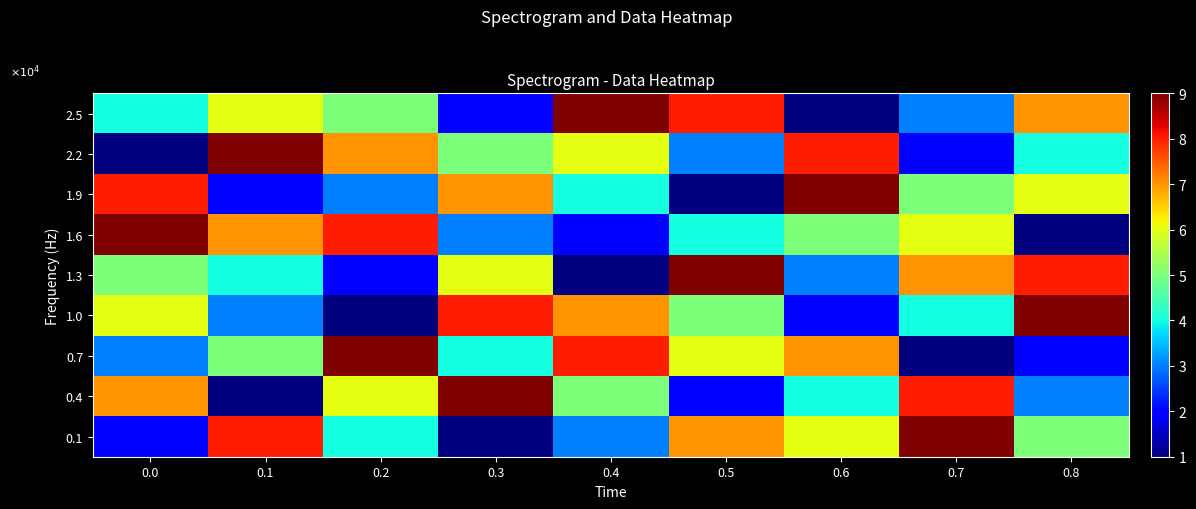

Reading left to right, what are all the values shown in this chart?

2.5: 0.0=4	0.1=6	0.2=5	0.3=2	0.4=9	0.5=8	0.6=1	0.7=3	0.8=7
2.2: 0.0=1	0.1=9	0.2=7	0.3=5	0.4=6	0.5=3	0.6=8	0.7=2	0.8=4
1.9: 0.0=8	0.1=2	0.2=3	0.3=7	0.4=4	0.5=1	0.6=9	0.7=5	0.8=6
1.6: 0.0=9	0.1=7	0.2=8	0.3=3	0.4=2	0.5=4	0.6=5	0.7=6	0.8=1
1.3: 0.0=5	0.1=4	0.2=2	0.3=6	0.4=1	0.5=9	0.6=3	0.7=7	0.8=8
1.0: 0.0=6	0.1=3	0.2=1	0.3=8	0.4=7	0.5=5	0.6=2	0.7=4	0.8=9
0.7: 0.0=3	0.1=5	0.2=9	0.3=4	0.4=8	0.5=6	0.6=7	0.7=1	0.8=2
0.4: 0.0=7	0.1=1	0.2=6	0.3=9	0.4=5	0.5=2	0.6=4	0.7=8	0.8=3
0.1: 0.0=2	0.1=8	0.2=4	0.3=1	0.4=3	0.5=7	0.6=6	0.7=9	0.8=5